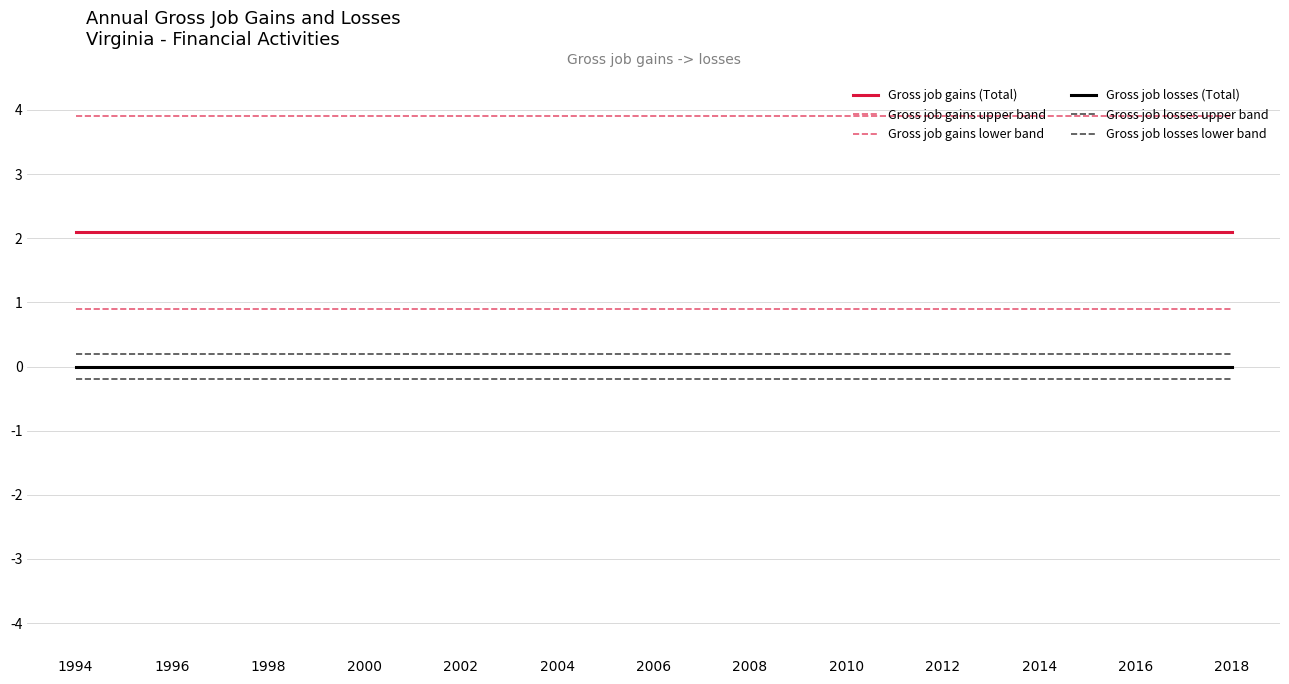

What is the value of the Gross job losses lower band point at the 6th from the left?

-0.2